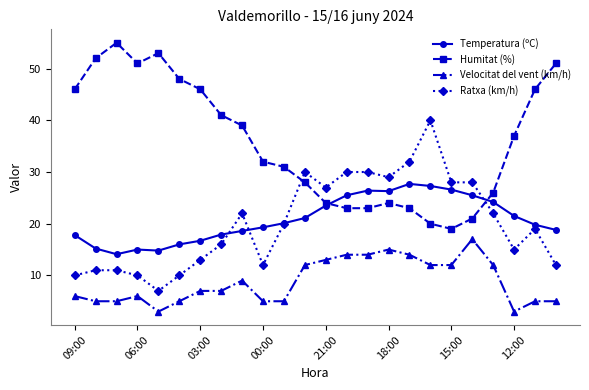

What is the value of the Temperatura (ºC) point at the 17th from the left?

27.7